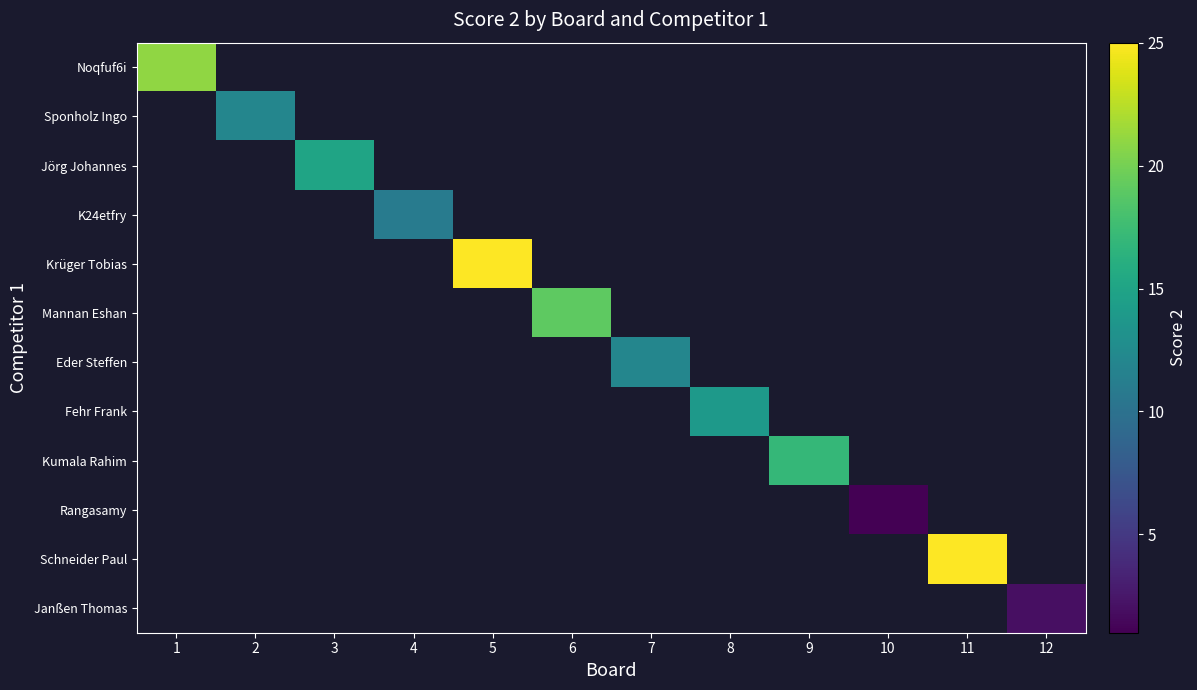

How many categories are shown in the chart?

12